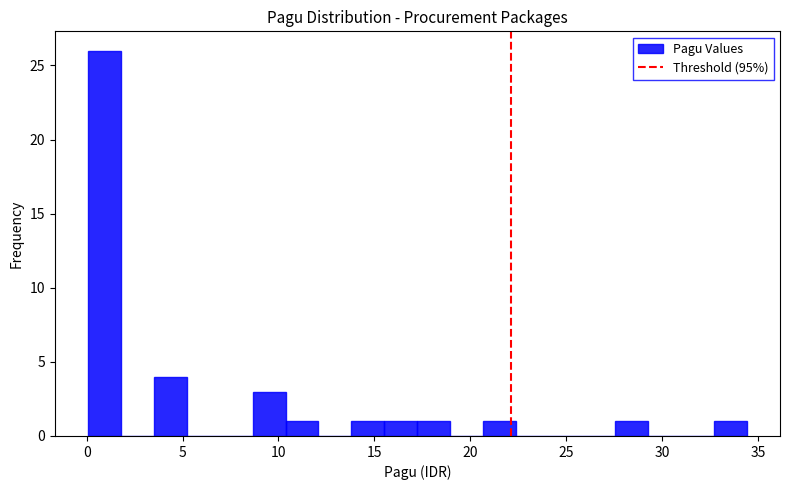

Around what value on the x-axis is the tallest bar? Give the approximate position of its centre, as read against the axis.

1.0